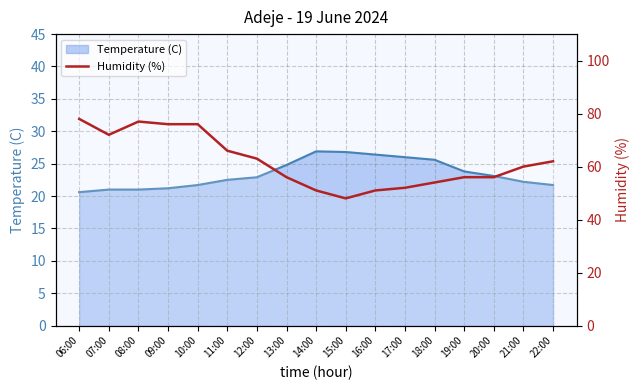

Rank the categories by value from highest to lowest.

06:00, 08:00, 09:00, 10:00, 07:00, 11:00, 12:00, 22:00, 21:00, 13:00, 19:00, 20:00, 18:00, 17:00, 14:00, 16:00, 15:00